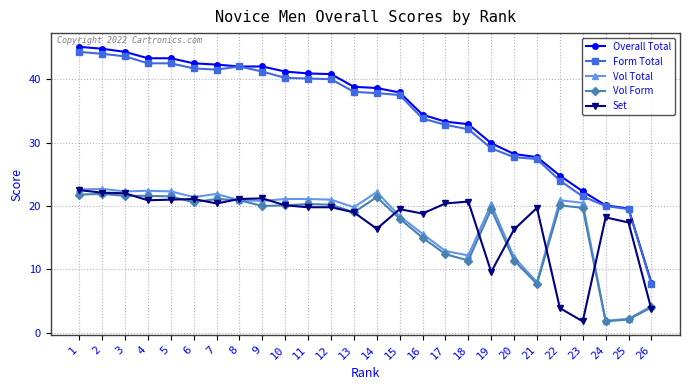

How many categories are shown in the chart?

26